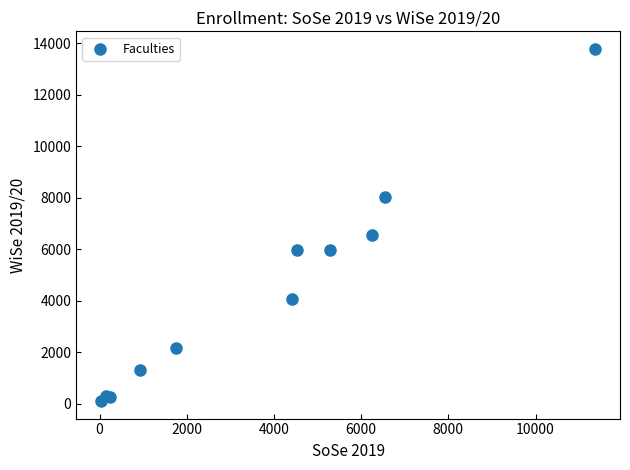

What Y value in the scatter plot is closest to 6946?

6572